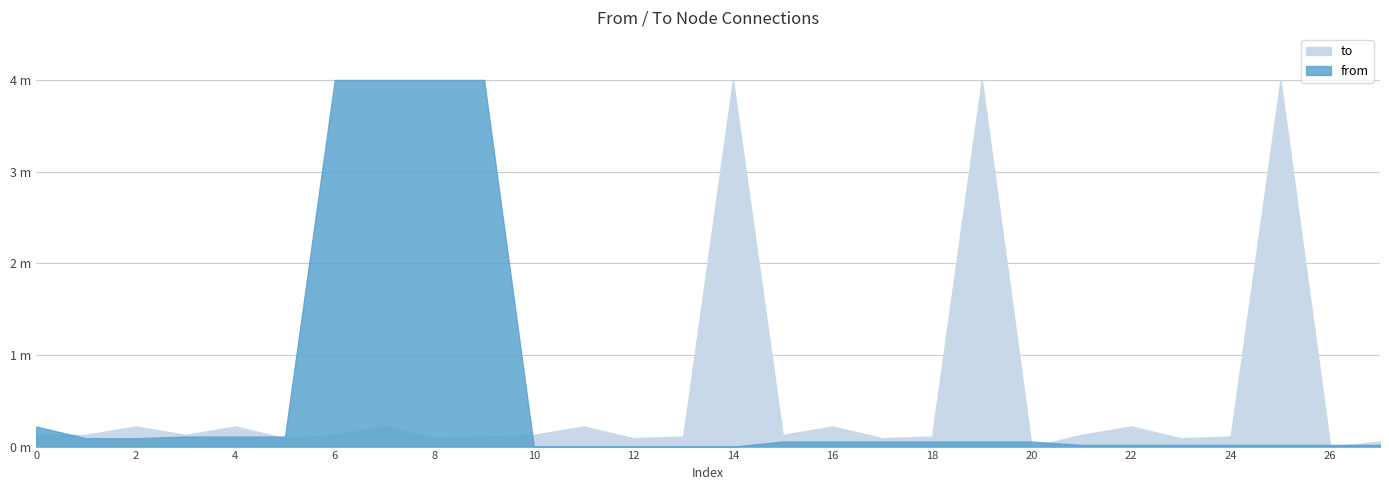

Which series changed the most between 12 and 13?

to